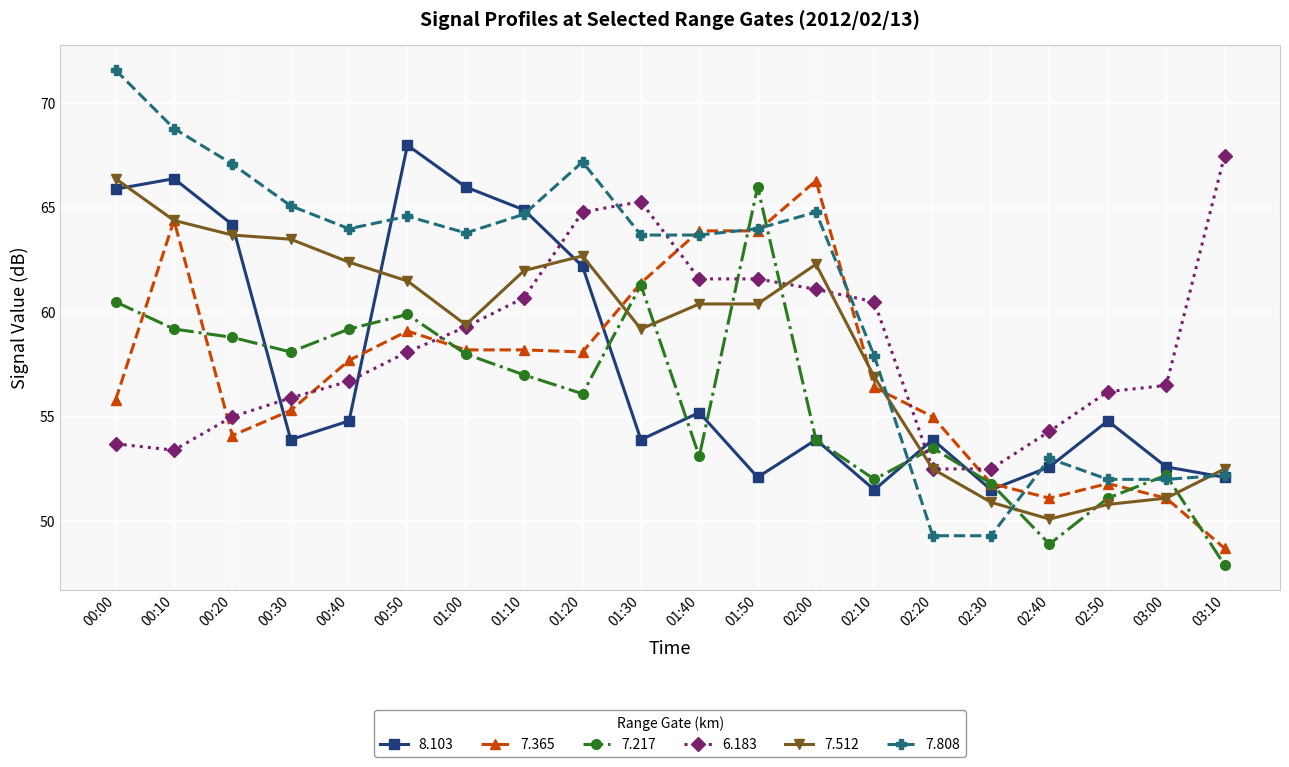

The 7.808 series shows 67.1 at 00:20. True or false?

True